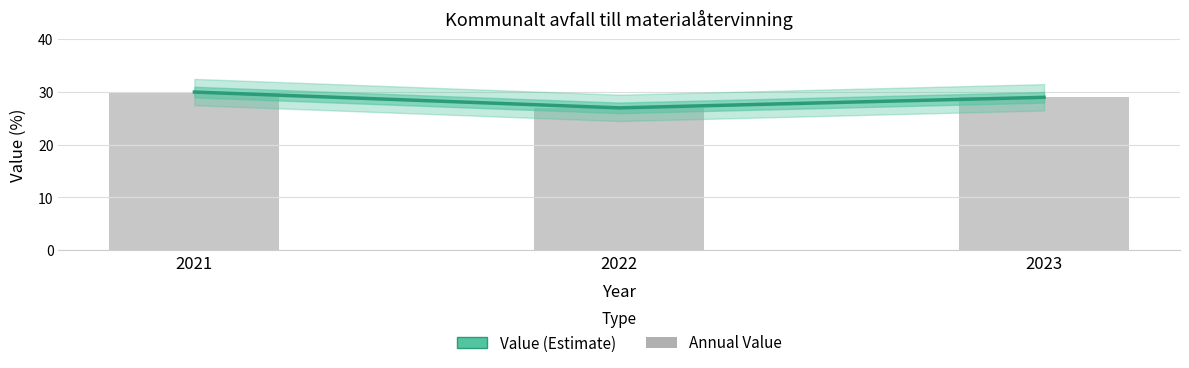

True or false: Value (Estimate) has a value of 30 at 2021.

True